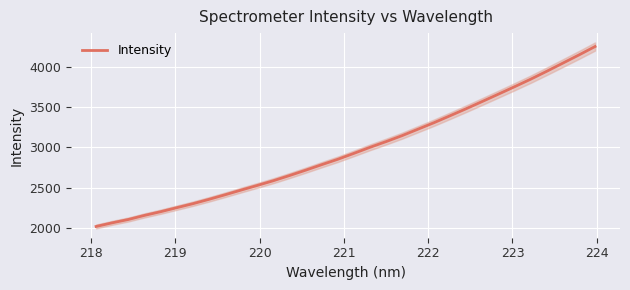

What is the sum of all values?

95210.6